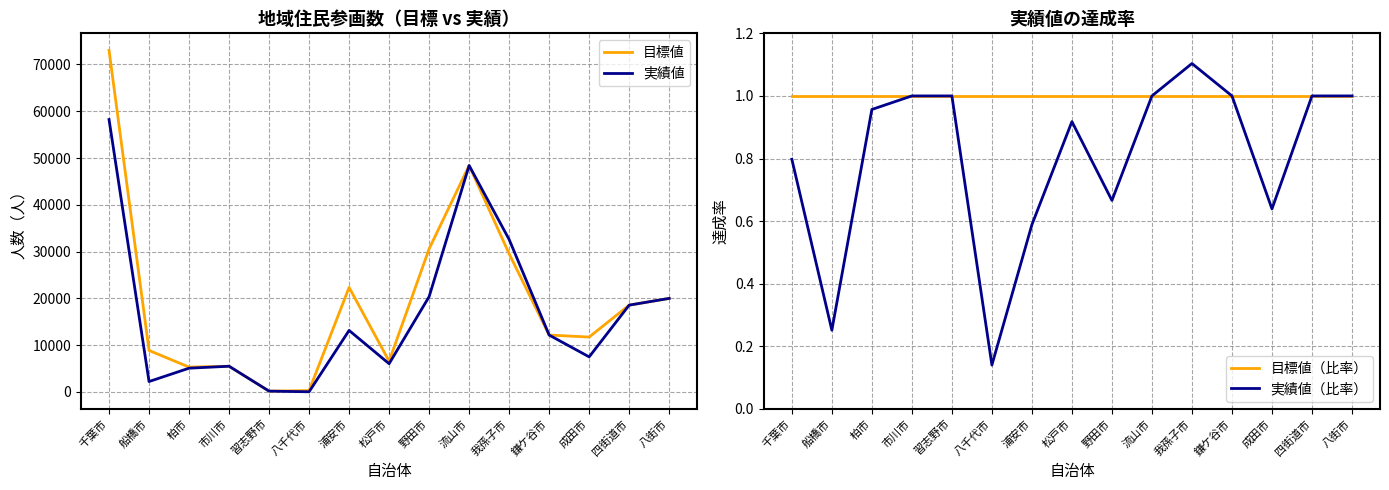

Between 流山市 and 我孫子市, which series saw the biggest shift?

目標値